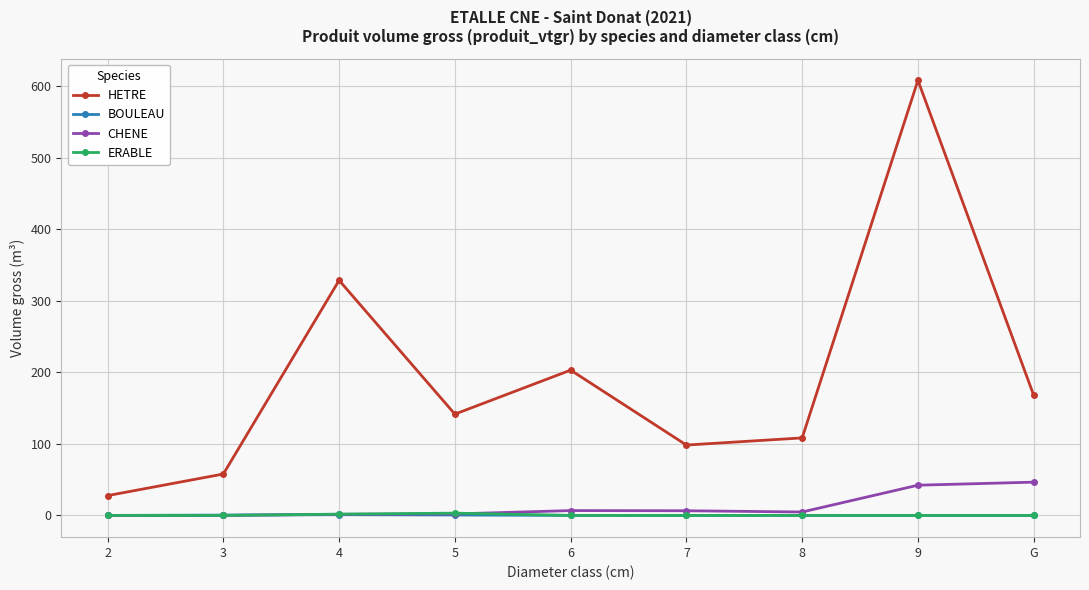

What is the spread (max minus min) of values at 4?

327.4